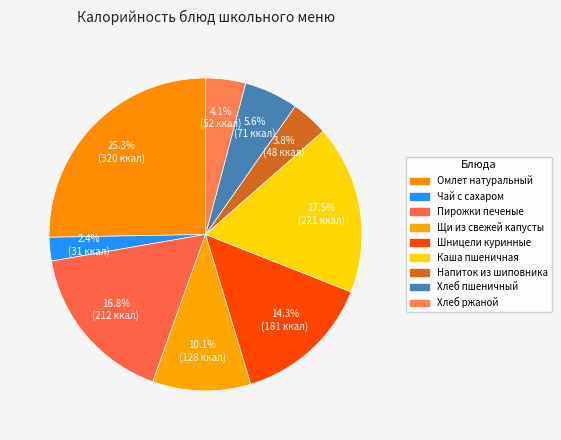

What percentage do Щи из свежей капусты and Чай с сахаром together represent?

12.6%